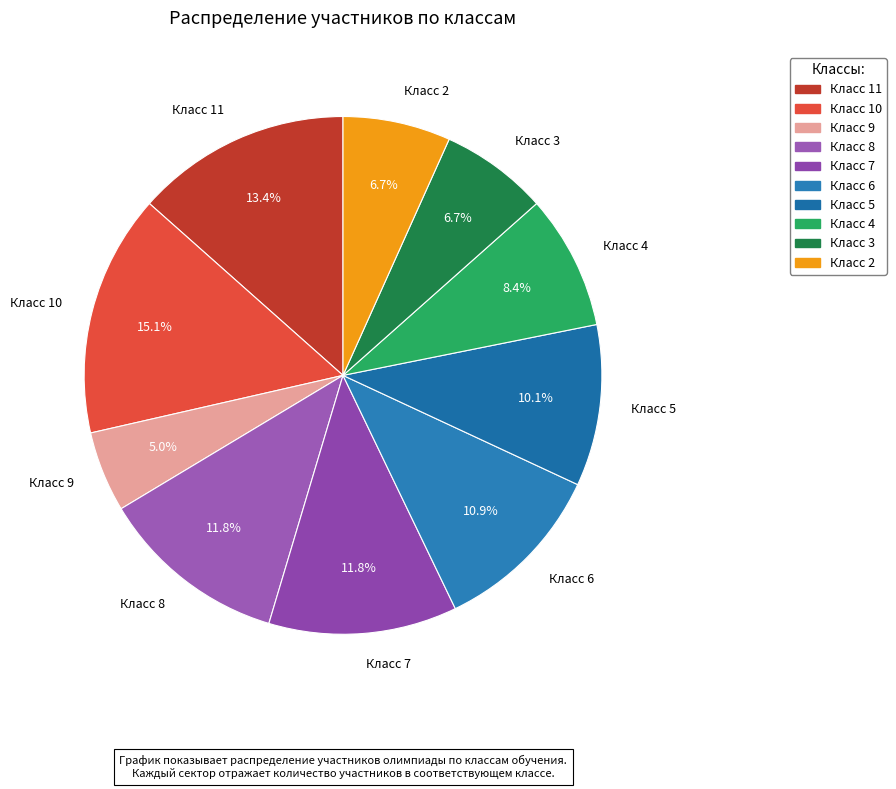

Which has a higher value, Класс 7 or Класс 4?

Класс 7